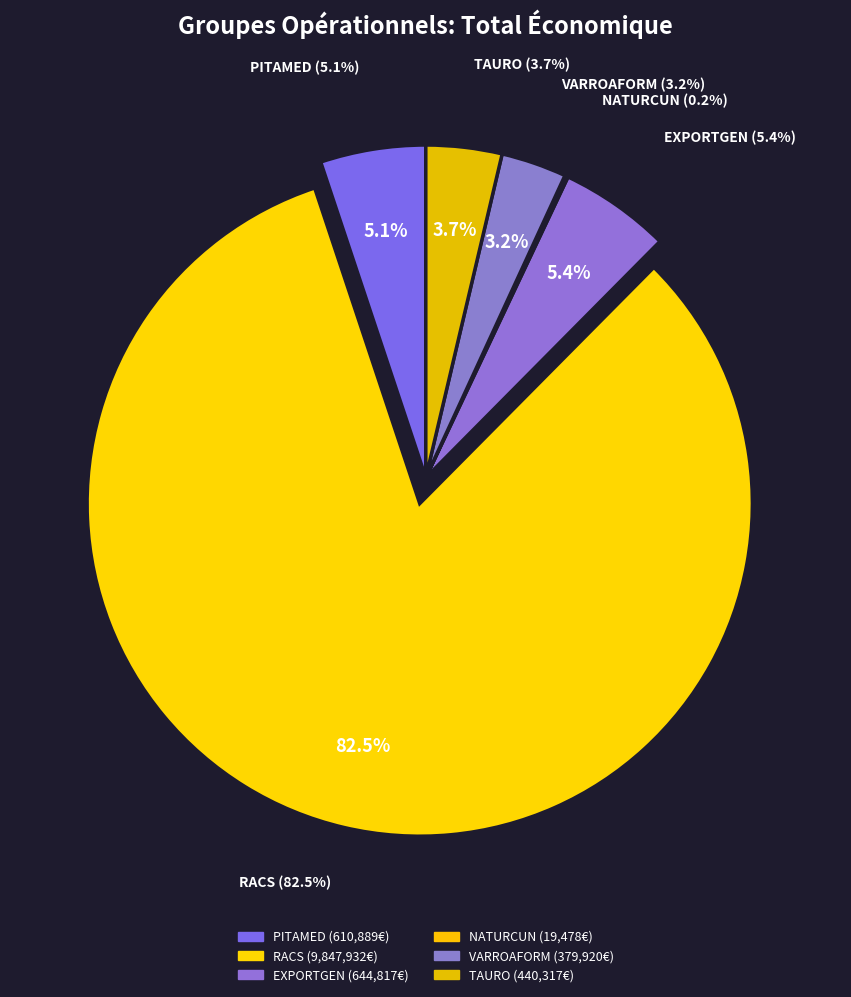

Is there any slice that represents more than half of the pie?

Yes